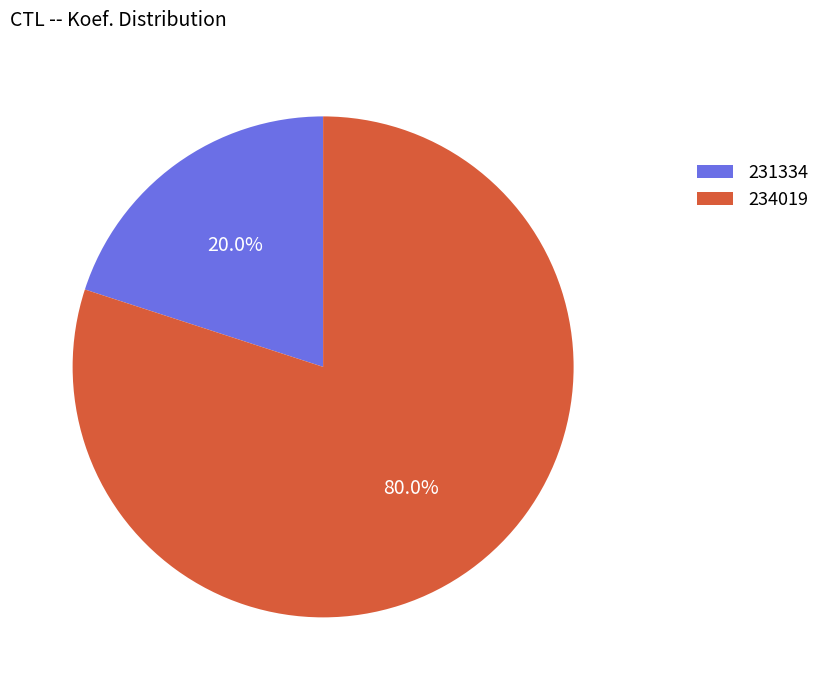

Which has a higher value, 234019 or 231334?

234019